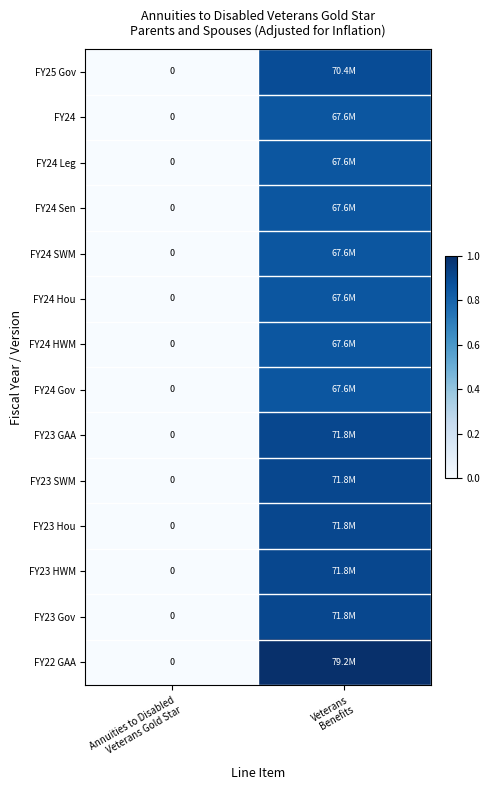

What is the maximum value for FY23 Hou?

0.9